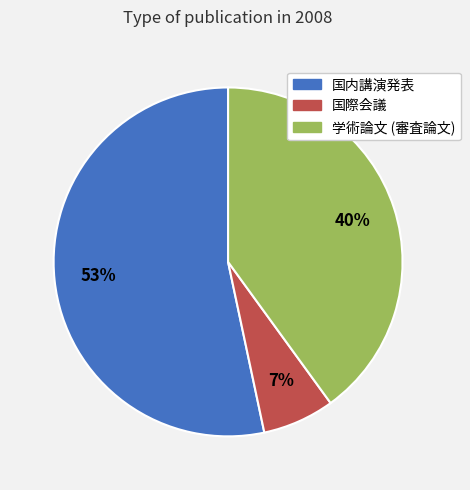

Combined, do 国際会議 and 国内講演発表 account for over 50%?

Yes